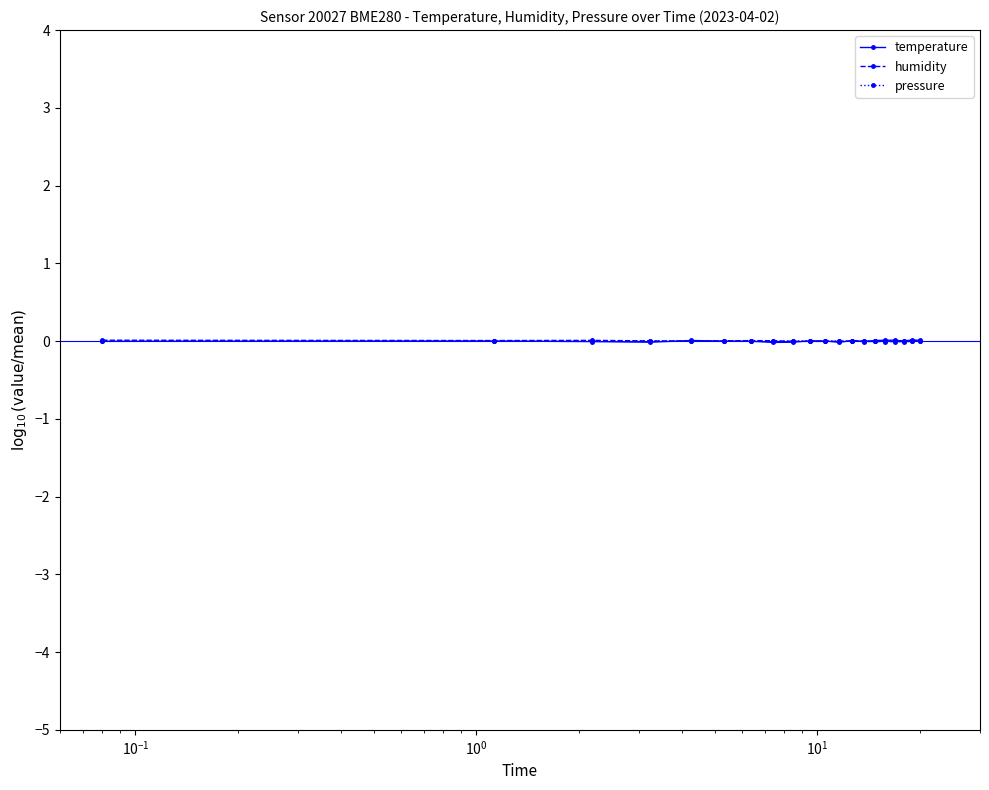

True or false: temperature has more than 2 interior local peaks.

True